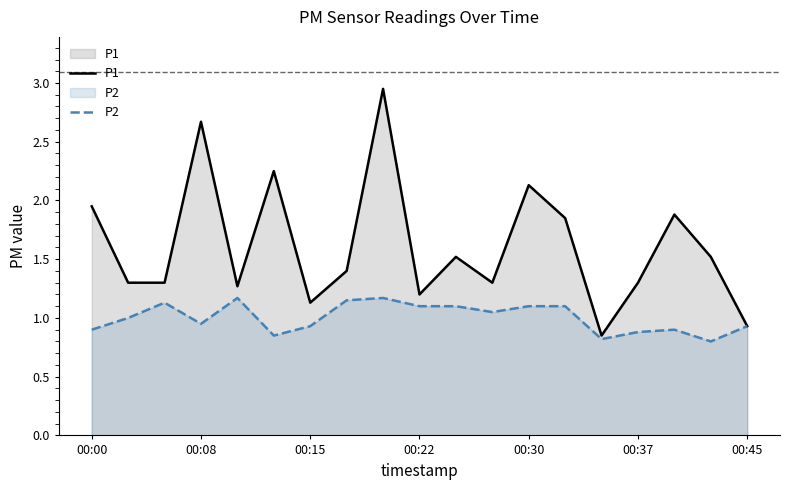

What is the greatest value displayed?

3.0